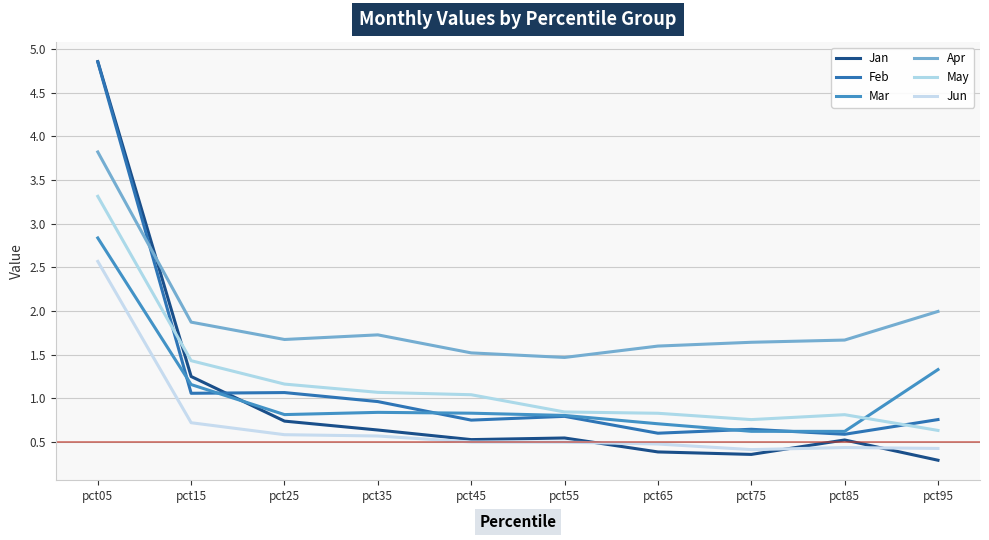

What is the average value of the Jan series?

1.0